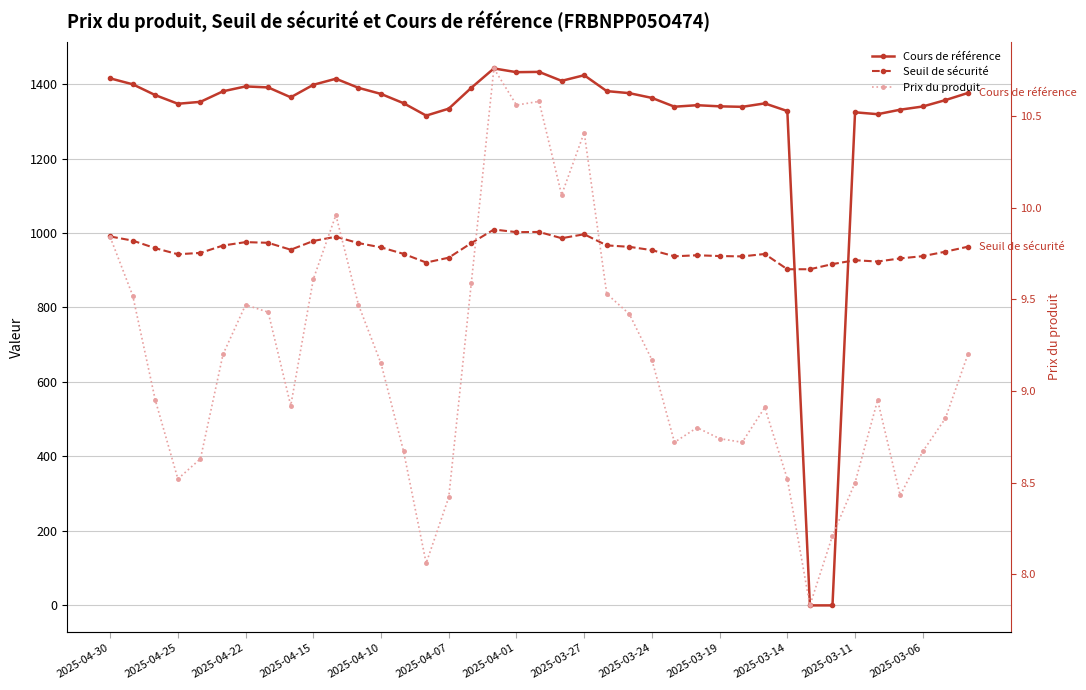

What are all the series names shown in the legend?

Cours de référence, Seuil de sécurité, Prix du produit